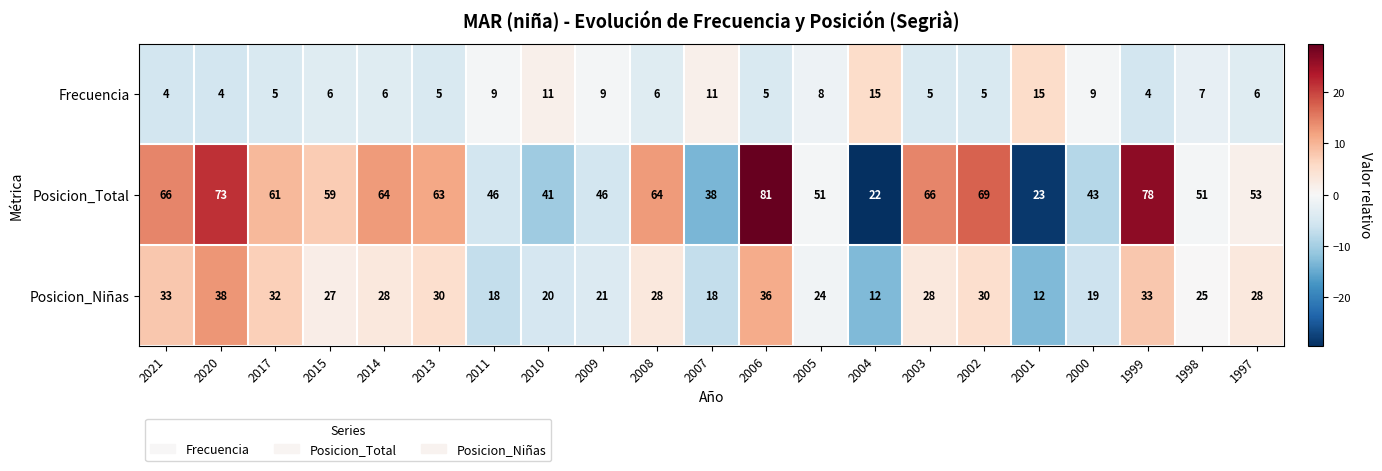

Which series has the largest total across all categories?

Posicion_Total